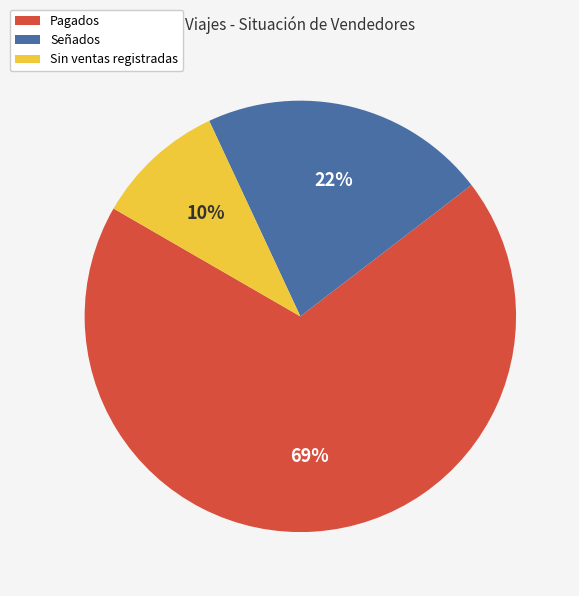

How many segments does this pie chart have?

3